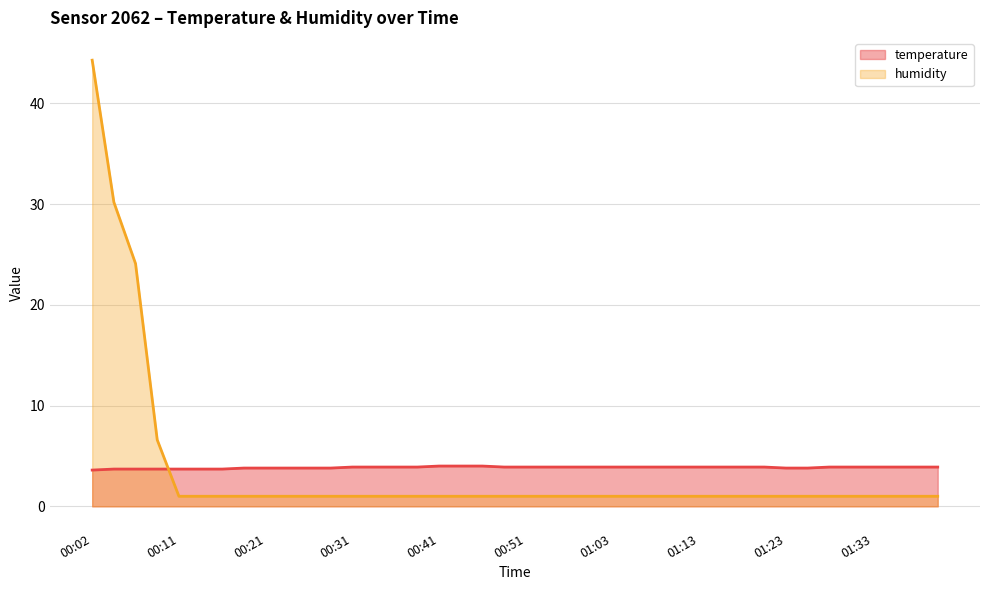

Between 00:14 and 00:41, which is larger?

00:41